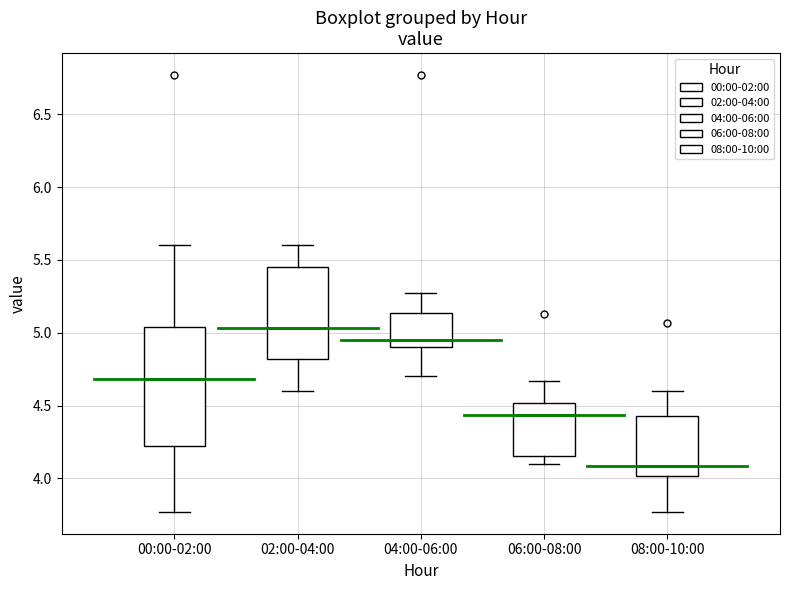

Reading left to right, transcribe this box plot: for each box, give where its median line is, the range the box spans, and where its two whiskers end, as read against the y-axis. The values are not printed on the chart, so give them approximately, as read against the axis.

00:00-02:00: median 4.70, box 4.20 to 5.05, whiskers 3.75 to 5.60
02:00-04:00: median 5.05, box 4.80 to 5.45, whiskers 4.60 to 5.60
04:00-06:00: median 4.95, box 4.90 to 5.15, whiskers 4.70 to 5.25
06:00-08:00: median 4.45, box 4.15 to 4.50, whiskers 4.10 to 4.65
08:00-10:00: median 4.10, box 4.00 to 4.45, whiskers 3.75 to 4.60